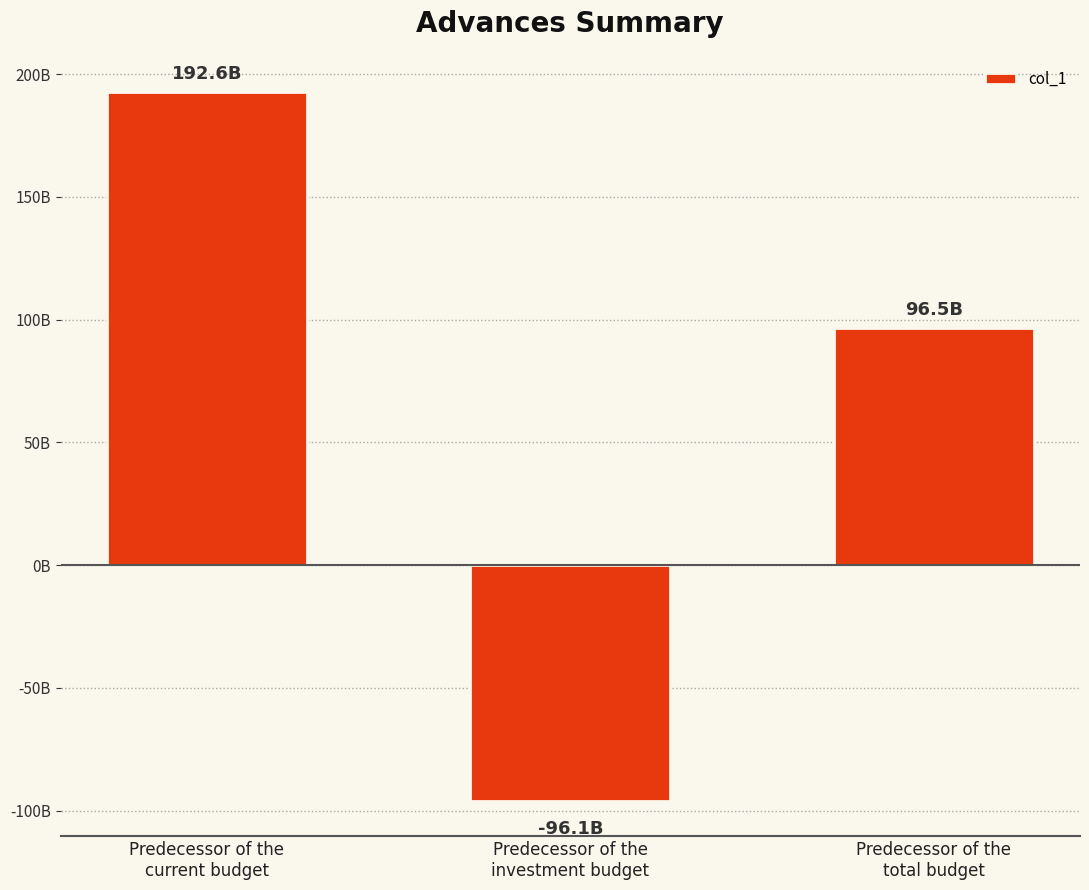

The value at Predecessor of the
investment budget is -96057151129.2. True or false?

True